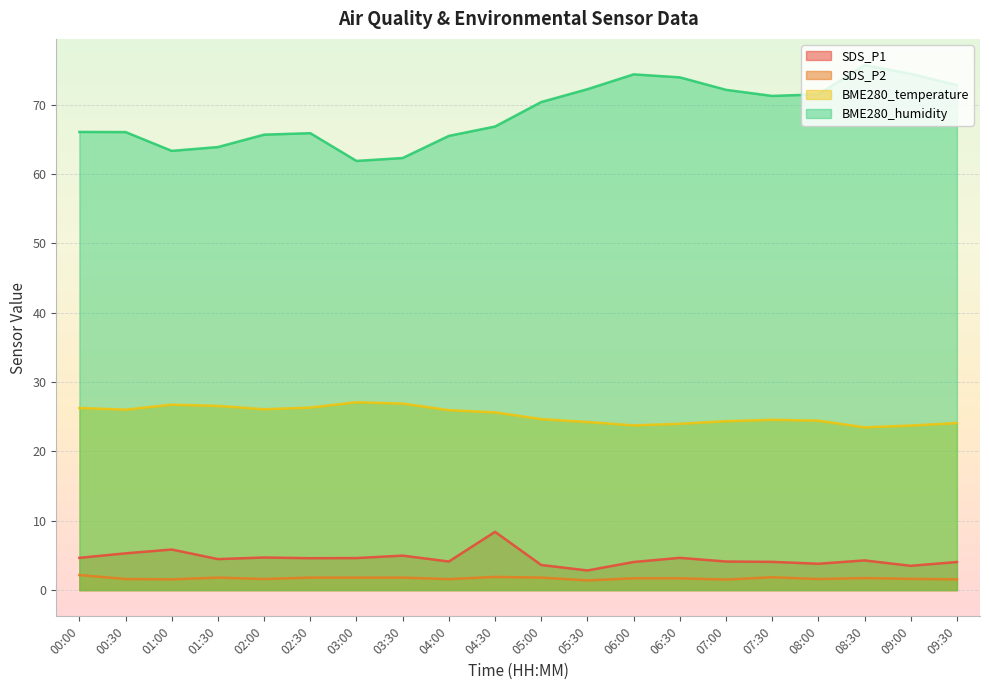

How many lines are shown in the chart?

4